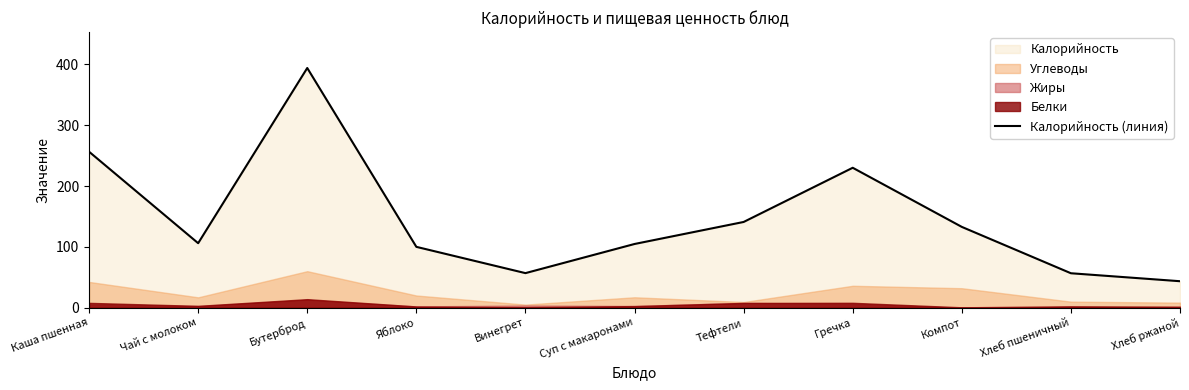

Approximately how many times larger is the value at Винегрет compared to Тефтели?

0.4